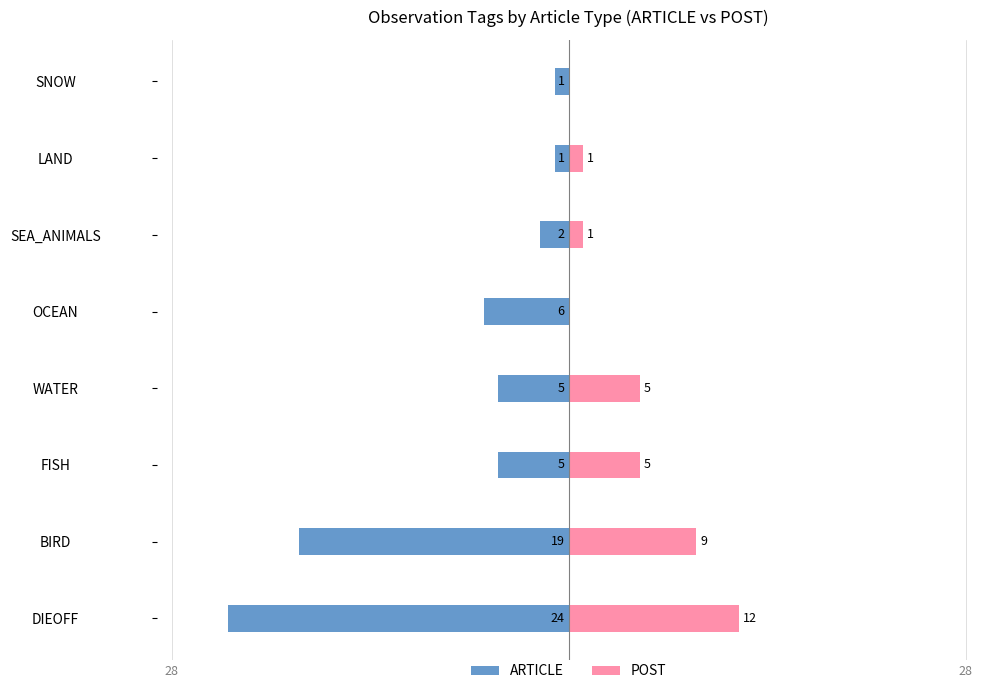

Reading left to right, what are all the values shown in this chart?

ARTICLE: -24	-19	-5	-5	-6	-2	-1	-1
POST: 12	9	5	5	0	1	1	0